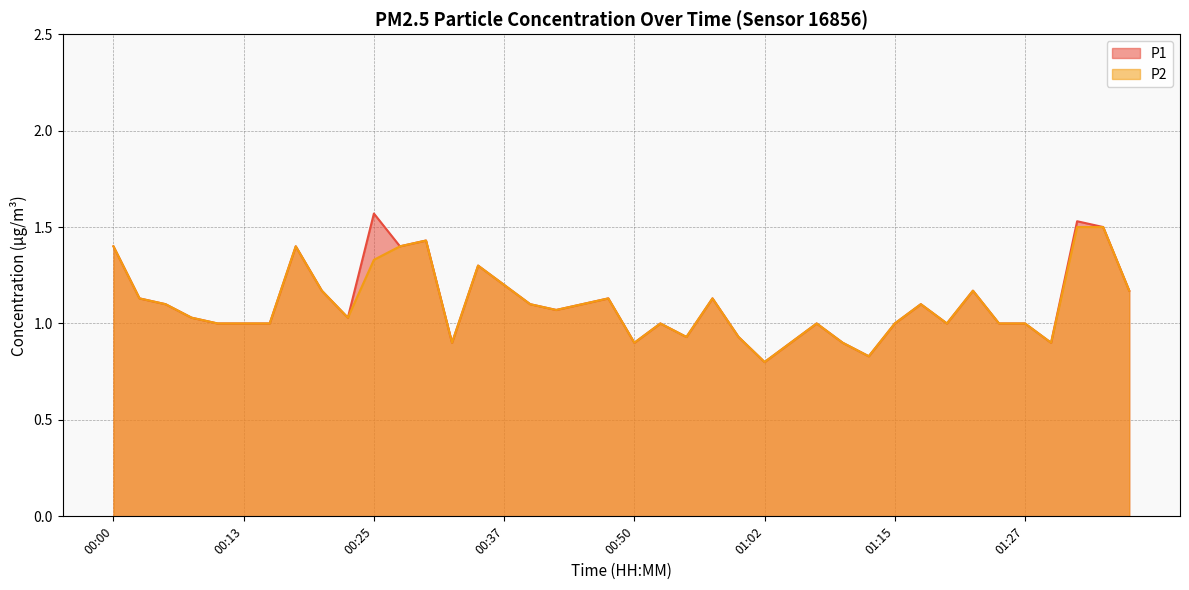

How many values in the P2 series are below 1?

9